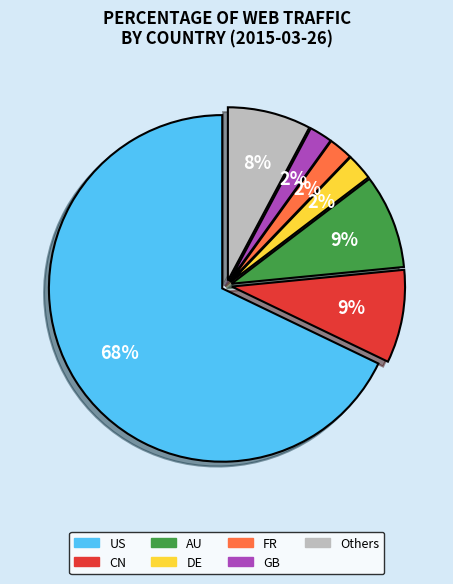

Is there a majority slice in this chart?

Yes